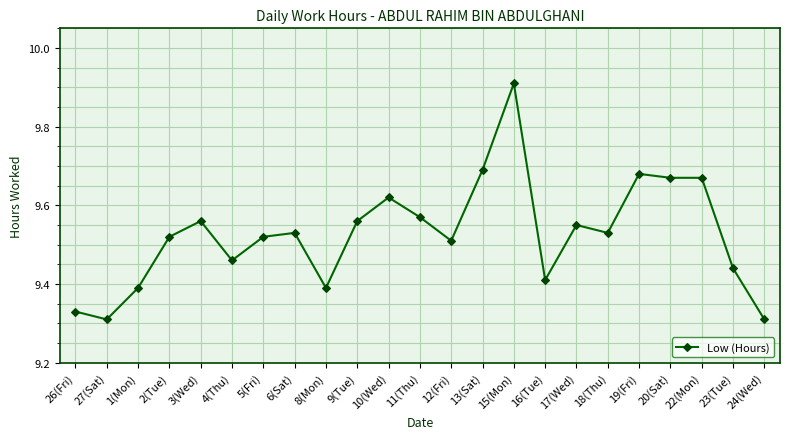

The chart shows a value of 16.3 at 18(Thu). True or false?

False